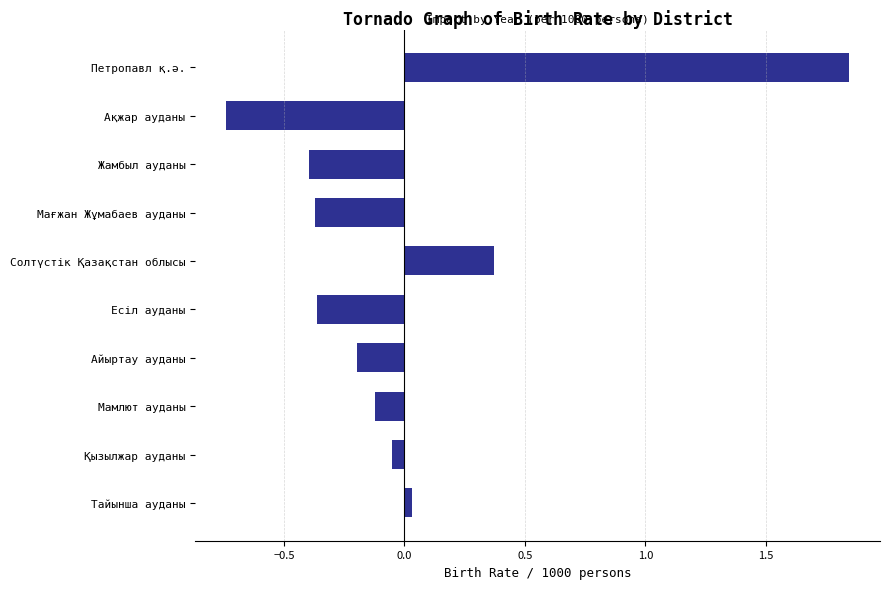

Which category has the highest value across all series?

Петропавл қ.ә.